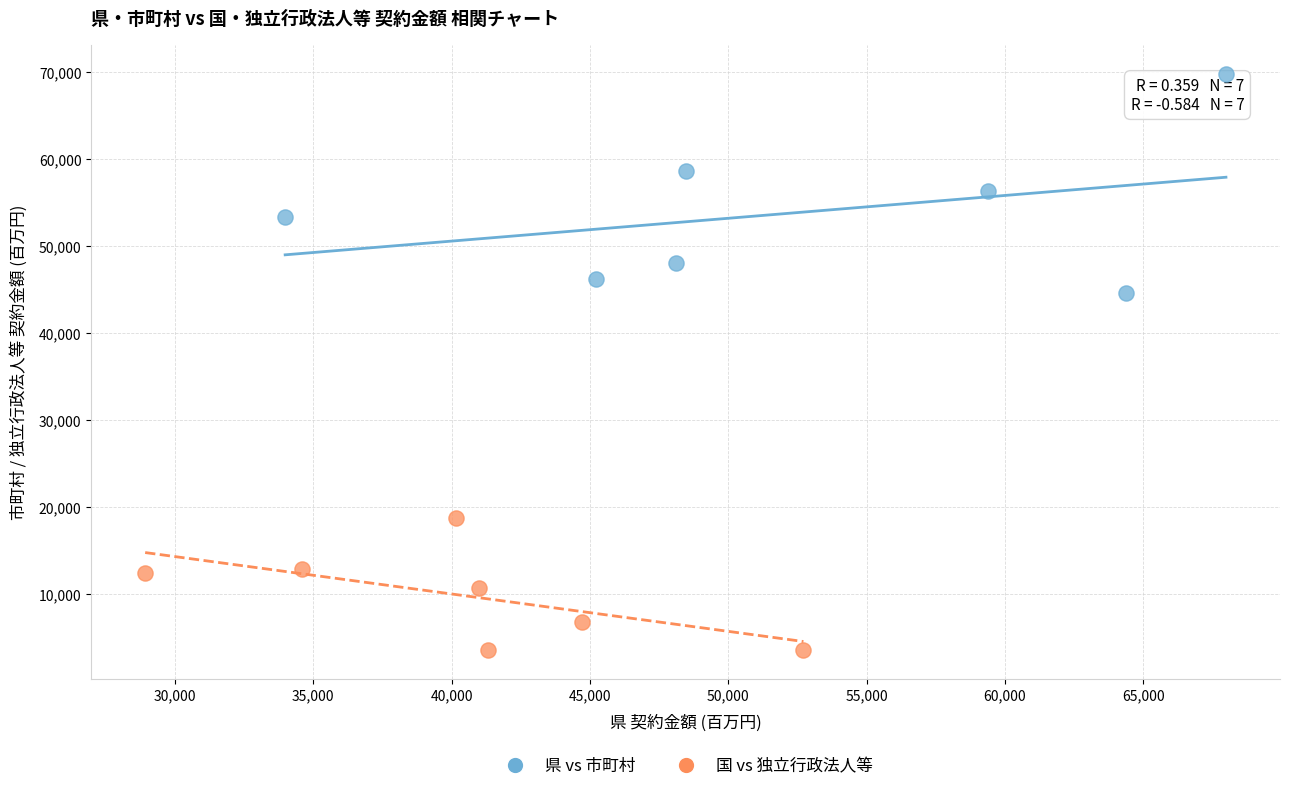

Which series contains the lowest Y value?

国 vs 独立行政法人等